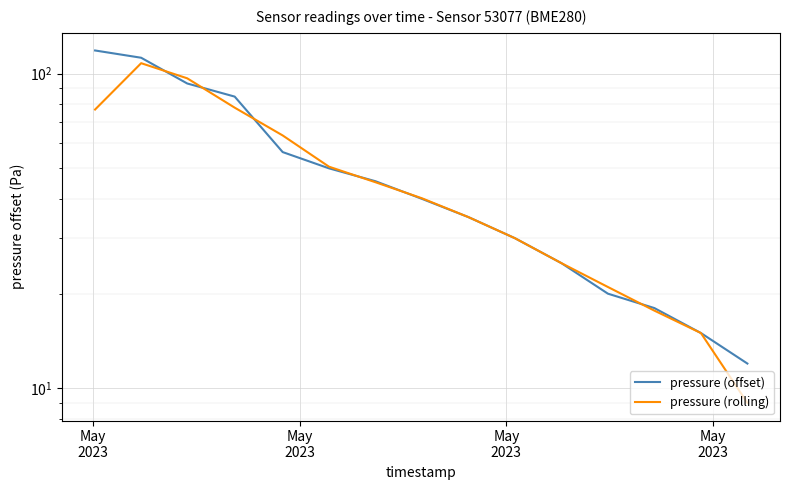

How many data points does each series have?

15